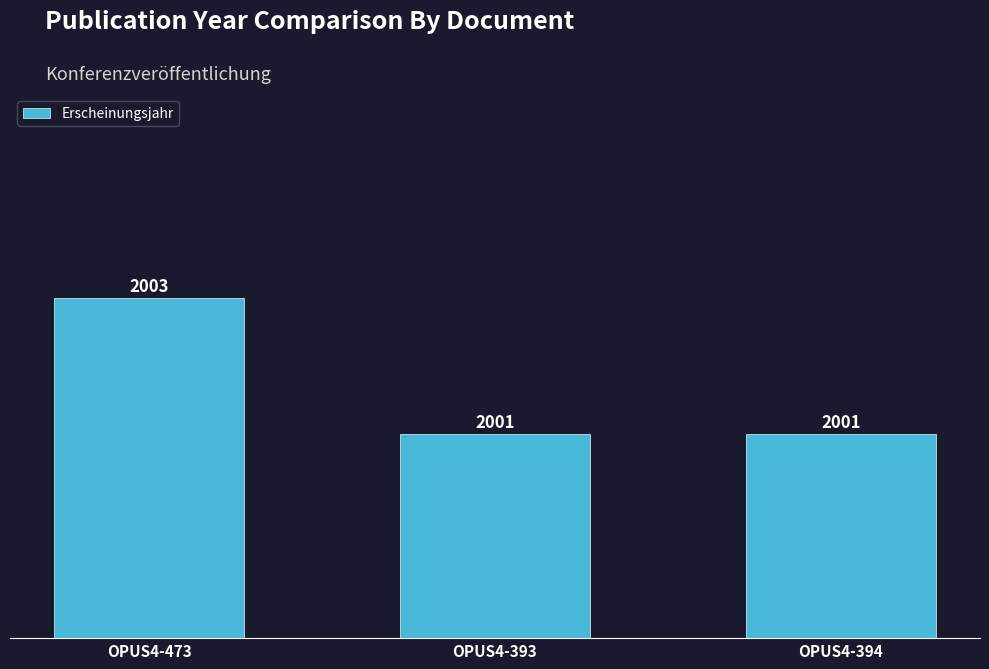

What is the change in value from OPUS4-473 to OPUS4-394?

-2